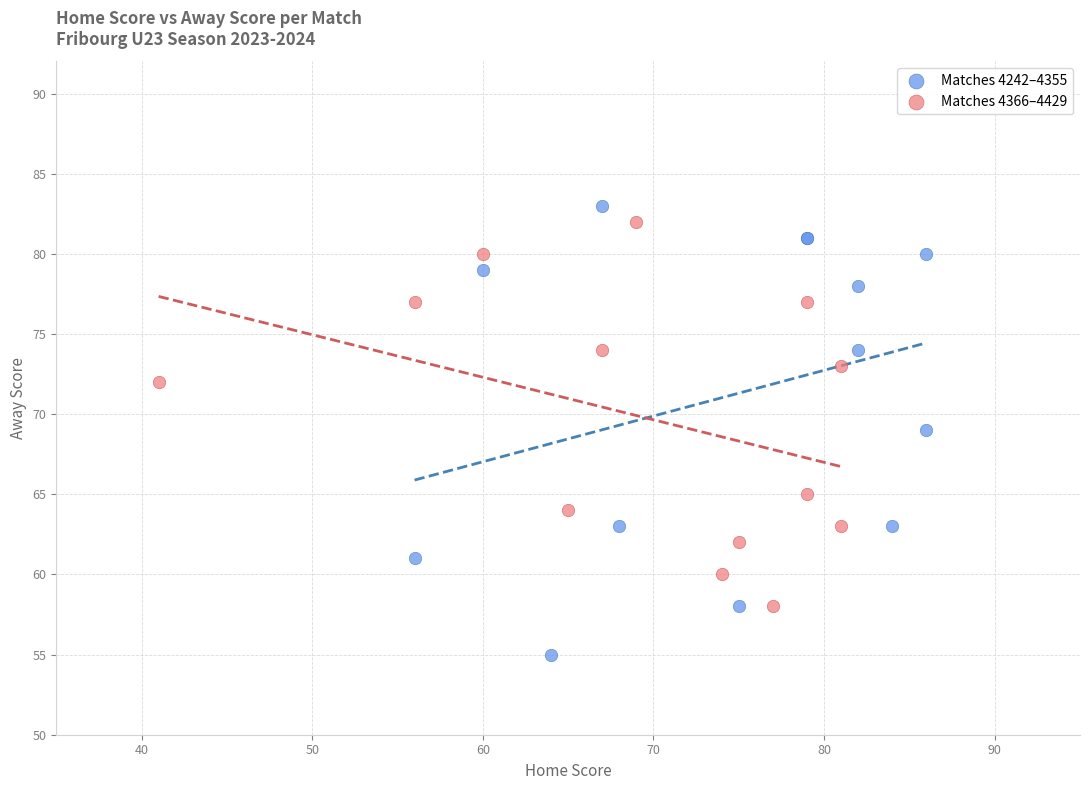

Which series has the widest spread of Y values?

Matches 4242–4355